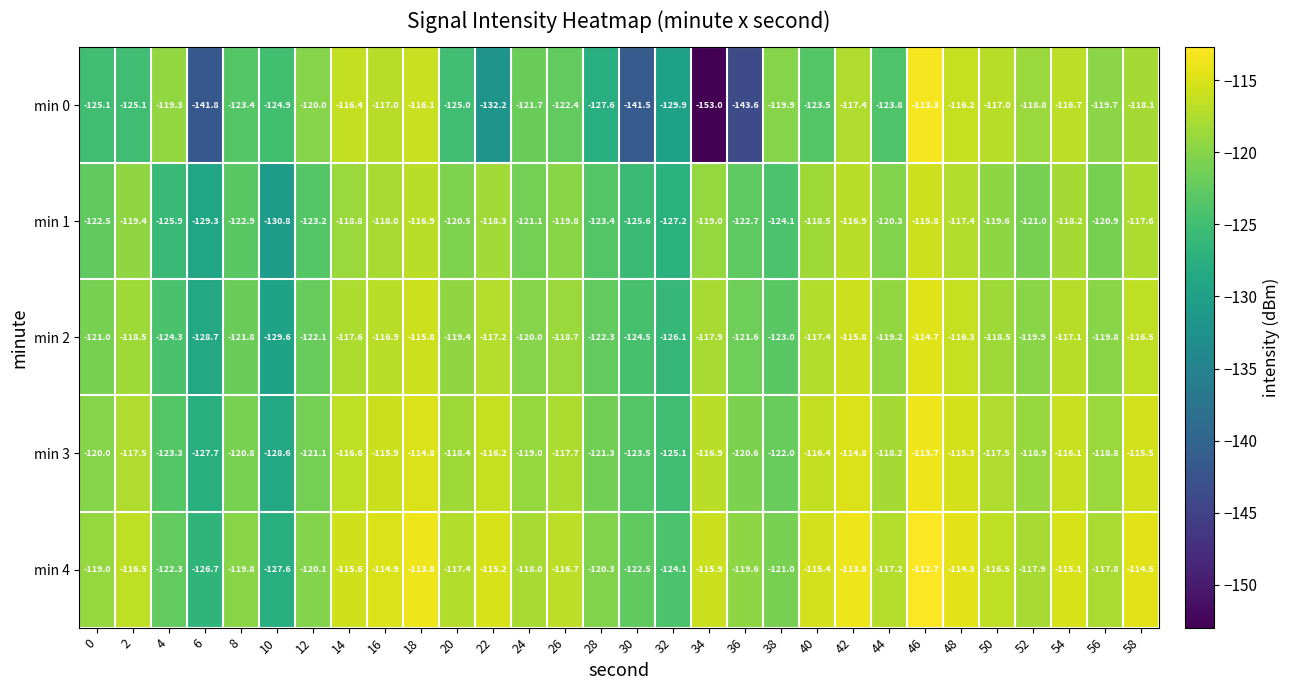

At which category does the chart reach its minimum across all series?

34